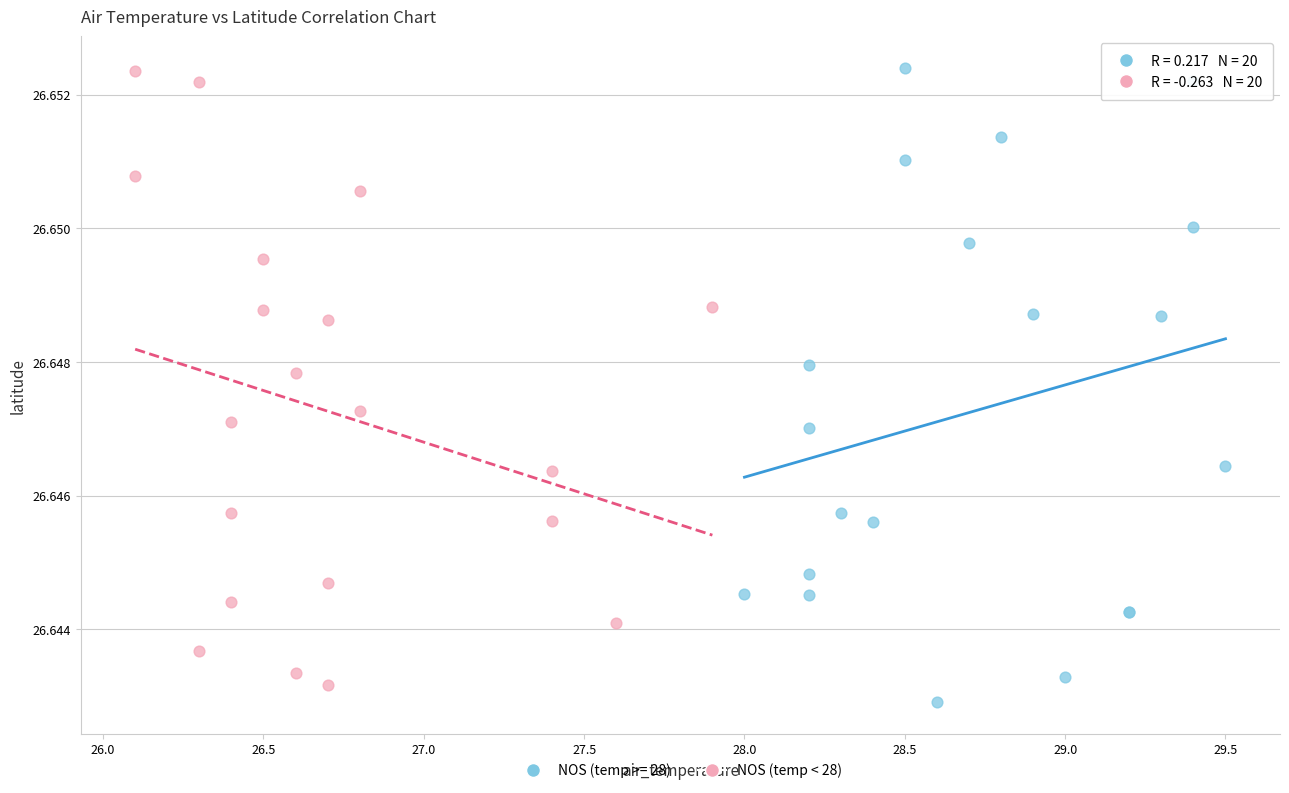

What are all the series names shown in the legend?

NOS (temp >= 28), NOS (temp < 28)